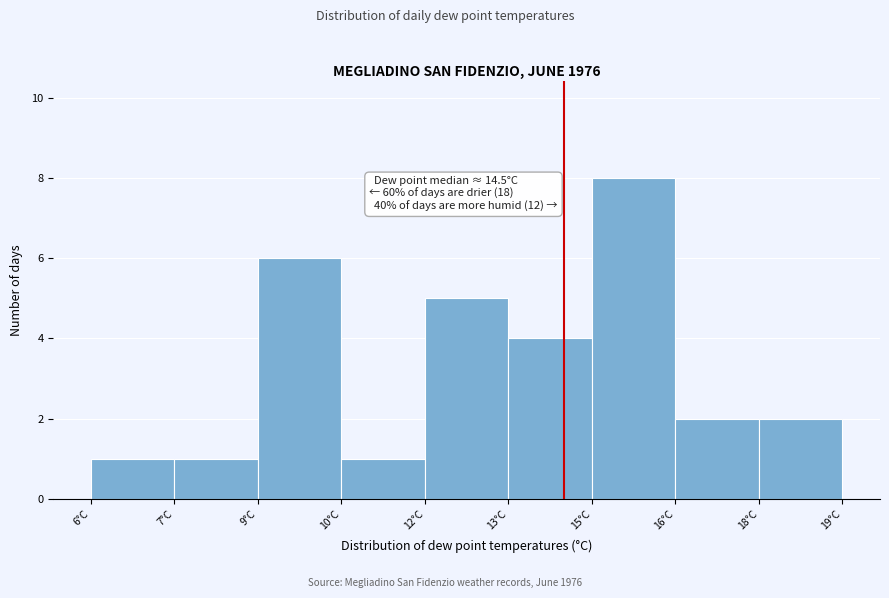

Reading right to left, transcribe all the data shown in this chart.

18°C=2	16°C=2	15°C=8	13°C=4	12°C=5	10°C=1	9°C=6	7°C=1	6°C=1